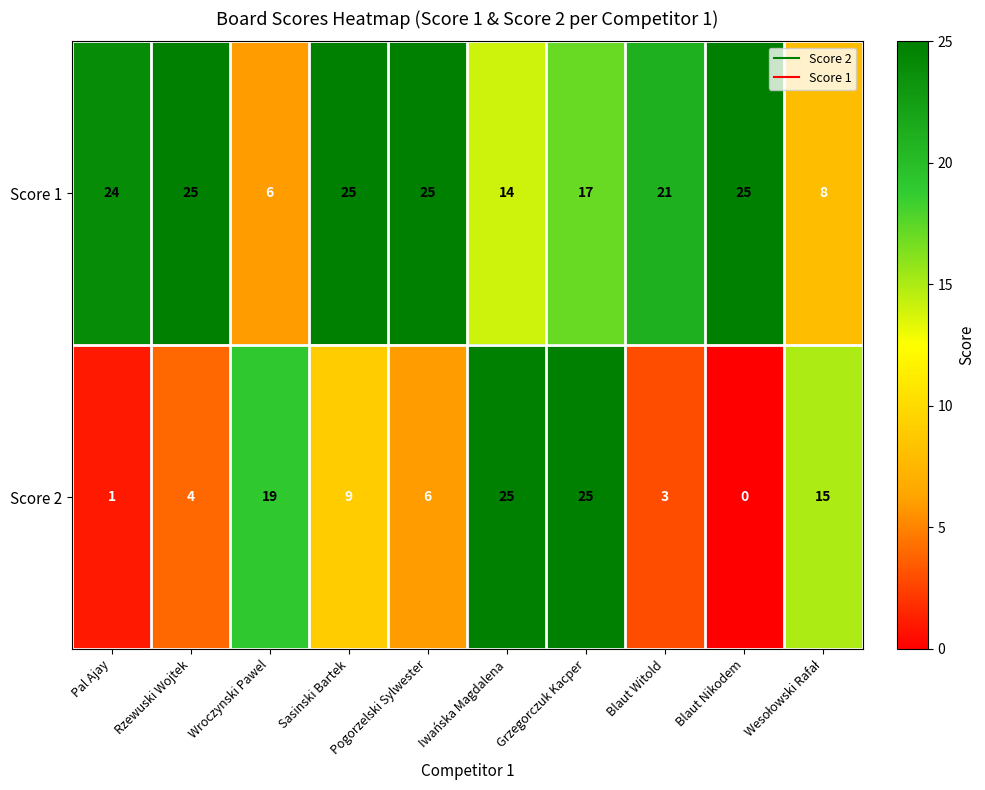

Which series has the widest spread of values?

Score 2